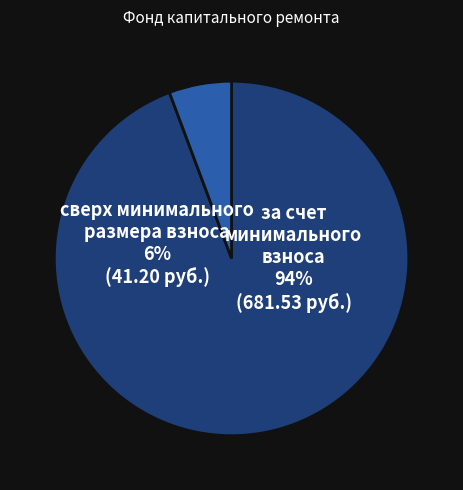

What percentage is the сверх минимального размера взноса slice, to the nearest percent?

6%